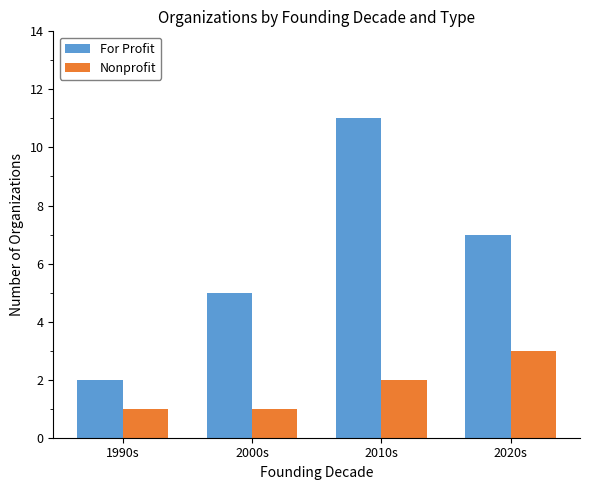

Read the Nonprofit value at 1990s.

1